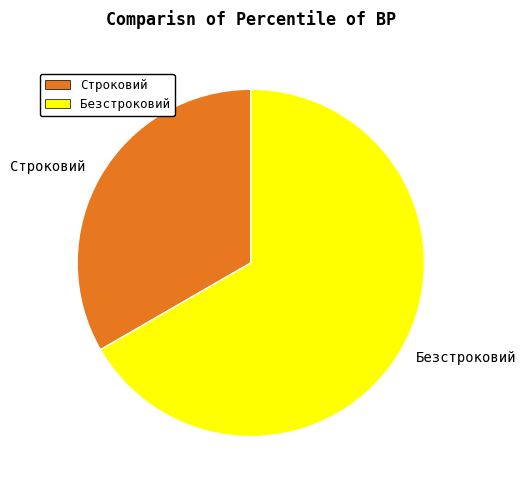

The Безстроковий slice represents 67% of the pie. True or false?

True